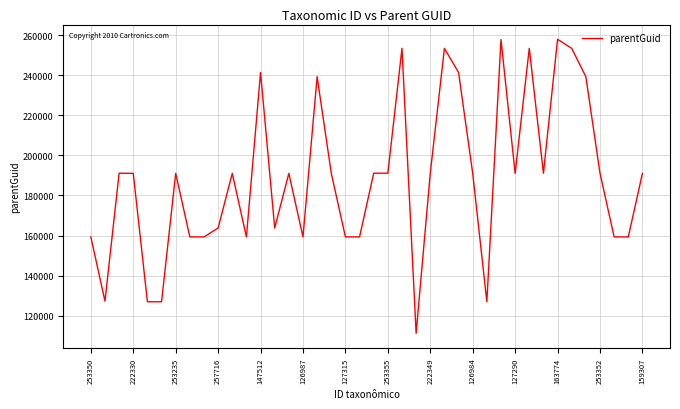

What is the difference between the maximum and minimum values?

146614